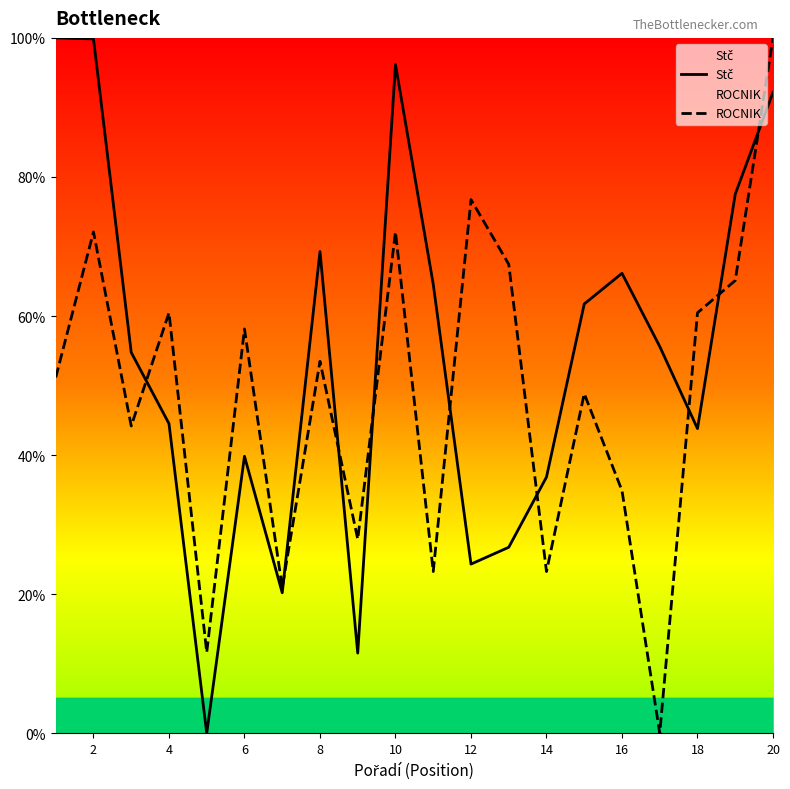

What is the maximum value shown in the chart?

100.0